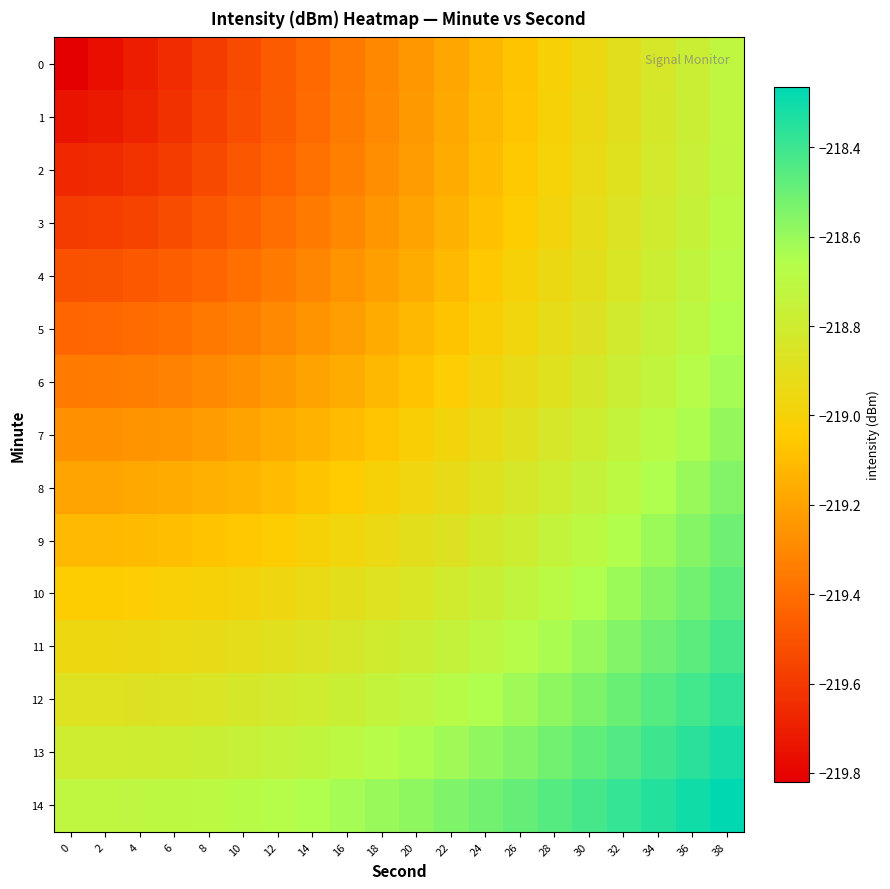

Which label corresponds to the largest value in the chart?

38